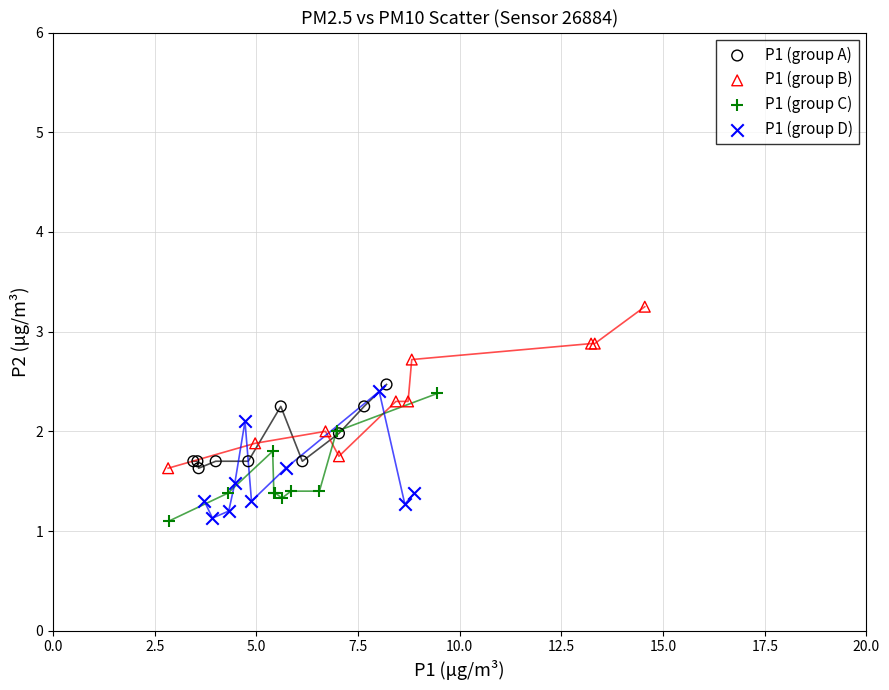

What are all the series names shown in the legend?

P1 (group A), P1 (group B), P1 (group C), P1 (group D)